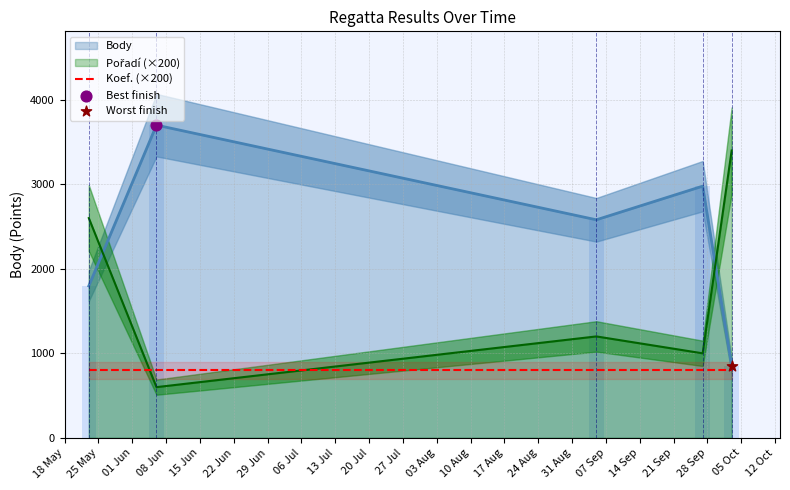

At which category is the sum across all series the highest?

2009-05-23